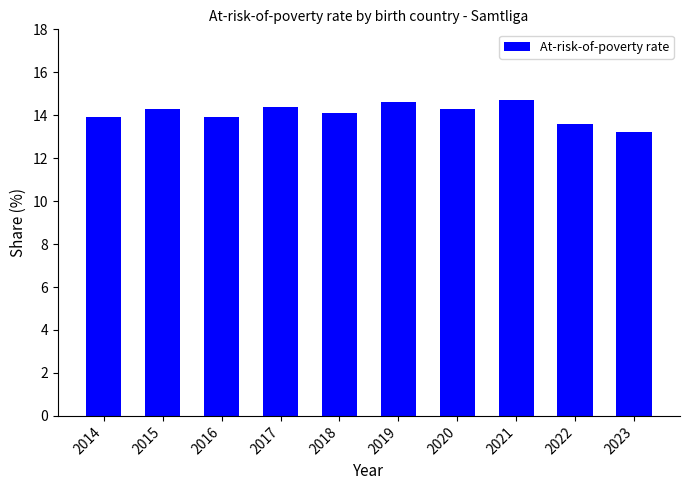

What is the value of the 1st bar from the left?

13.9